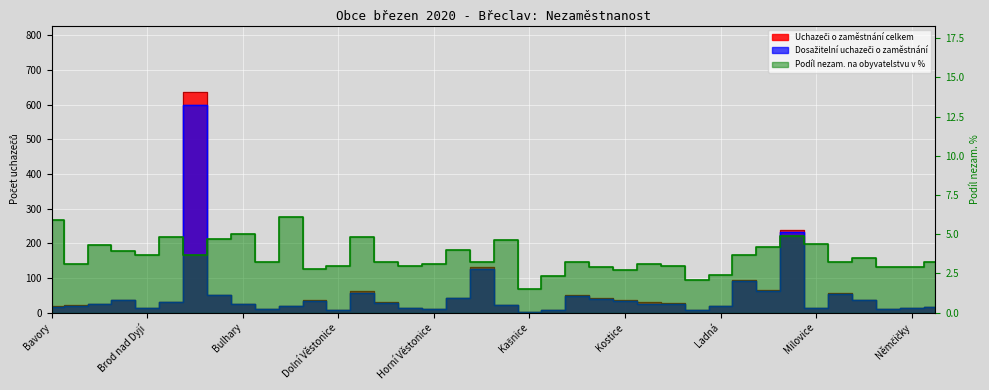

The Podíl nezam. na obyvatelstvu v % series shows 3.5 at Moravský Žižkov. True or false?

True